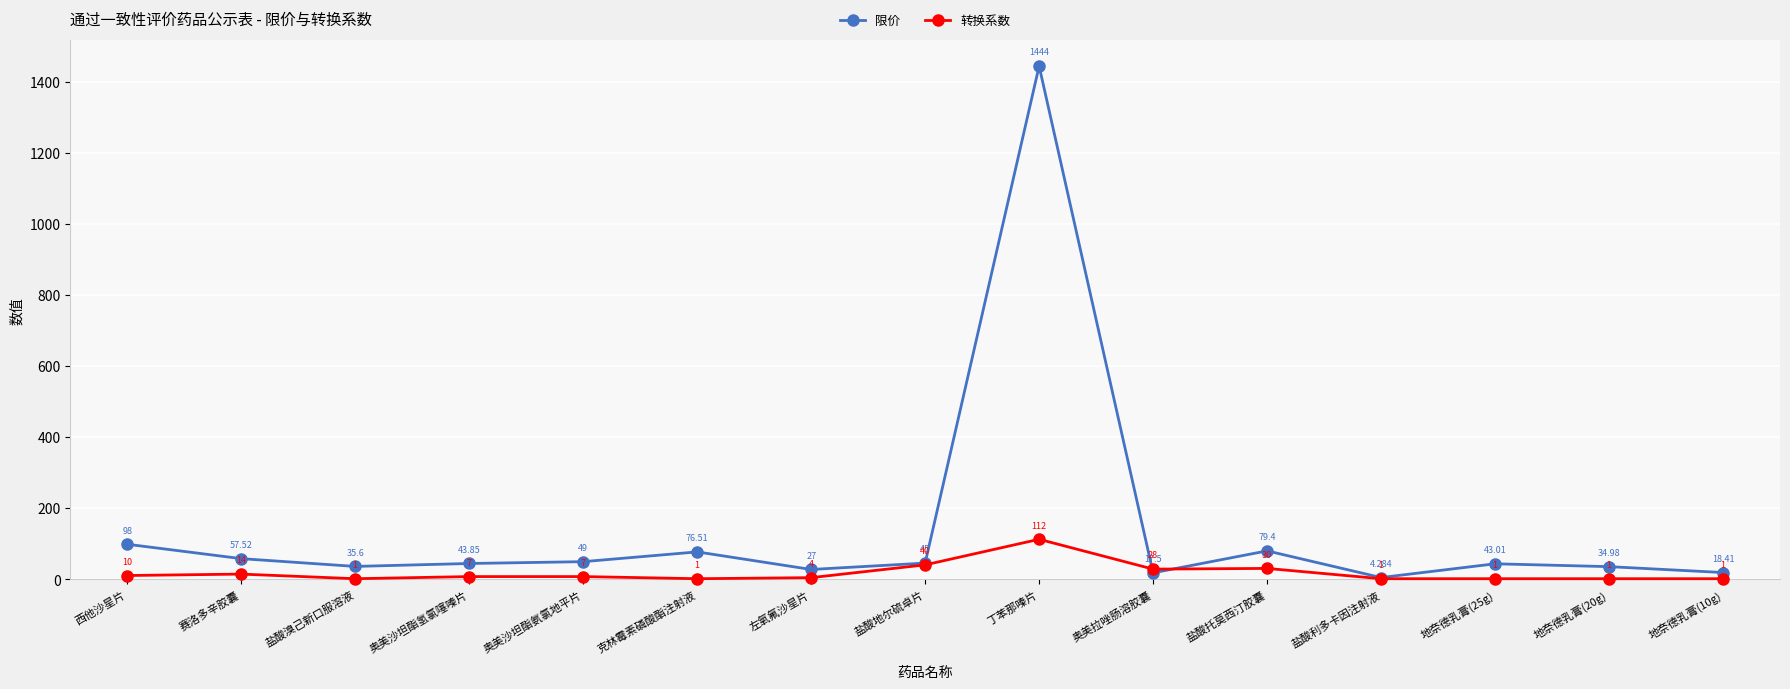

Reading right to left, list all the values displayed in this chart.

限价: 18.4	35.0	43.0	4.3	79.4	17.5	1444.0	45.0	27.0	76.5	49.0	43.9	35.6	57.5	98.0
转换系数: 1.0	1.0	1.0	1.0	30.0	28.0	112.0	40.0	4.0	1.0	7.0	7.0	1.0	14.0	10.0